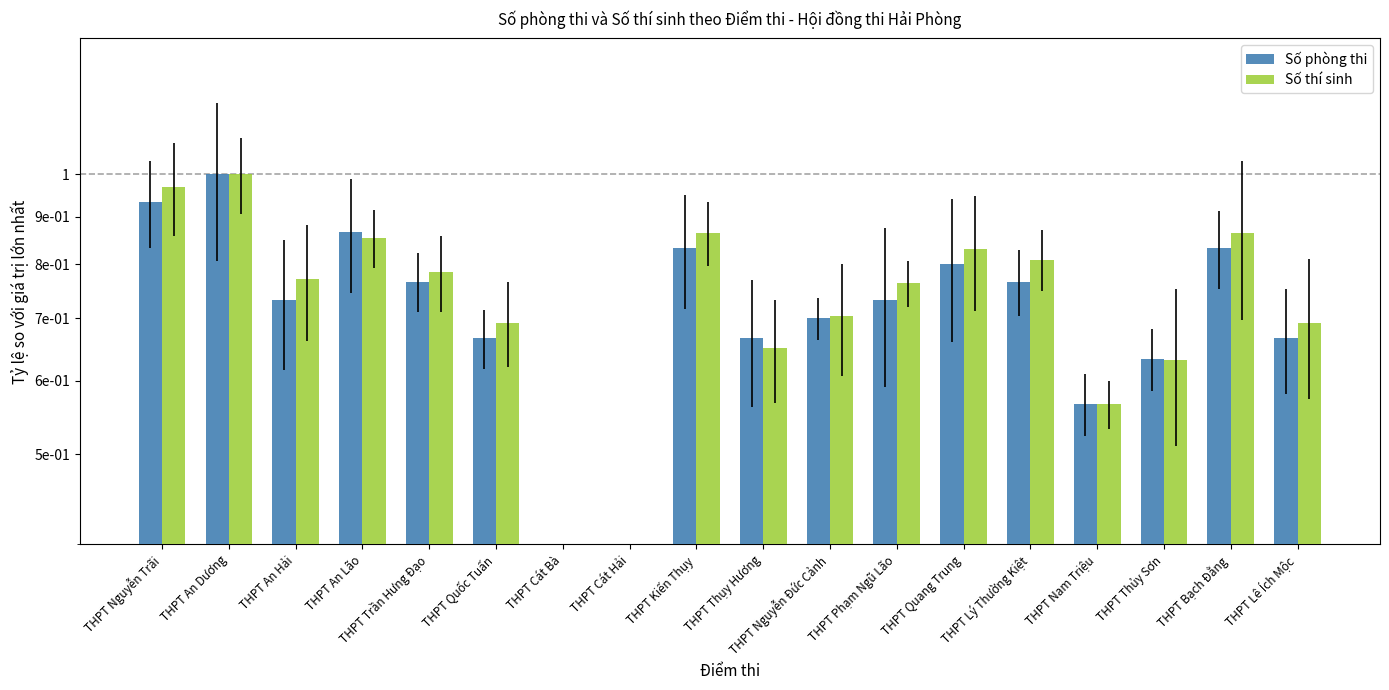

What are all the series names shown in the legend?

Số phòng thi, Số thí sinh